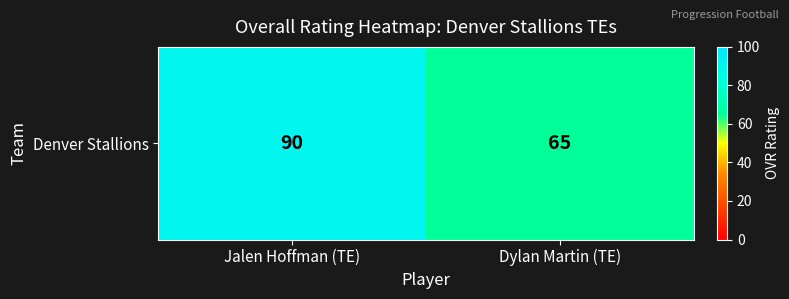

List the labels in order of value, smallest first.

Dylan Martin (TE), Jalen Hoffman (TE)